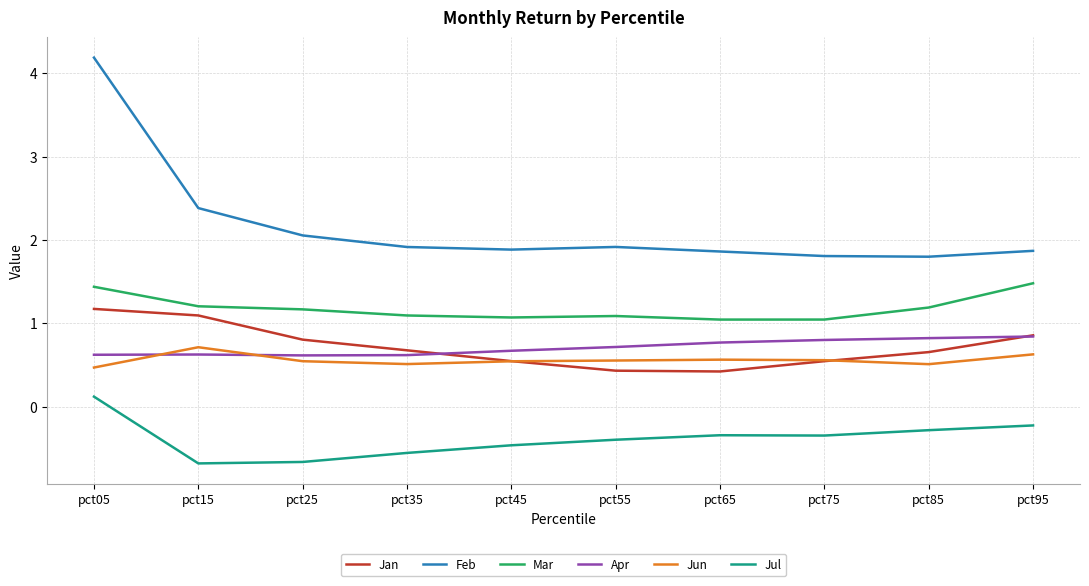

What is the spread (max minus min) of values at pct95?

2.1